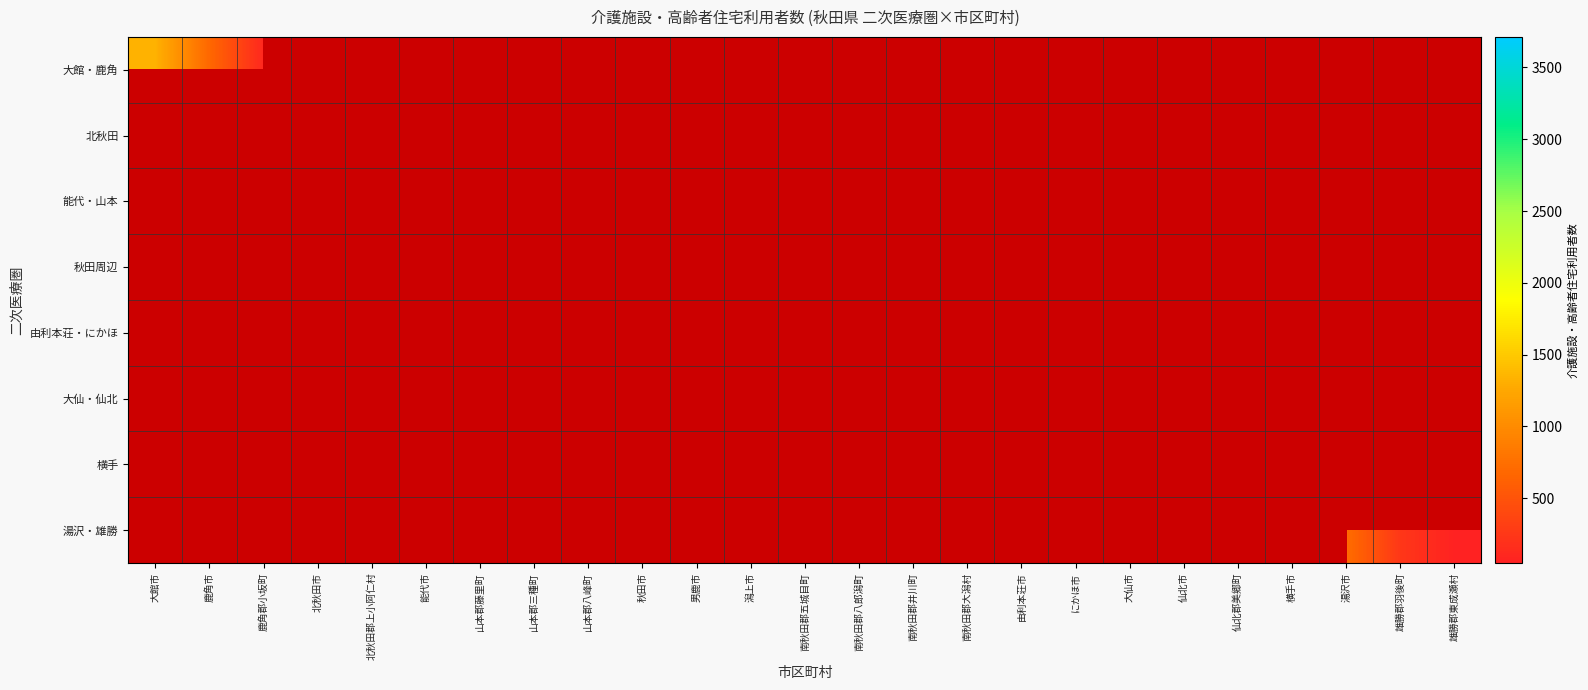

Which label corresponds to the smallest value in the chart?

北秋田市